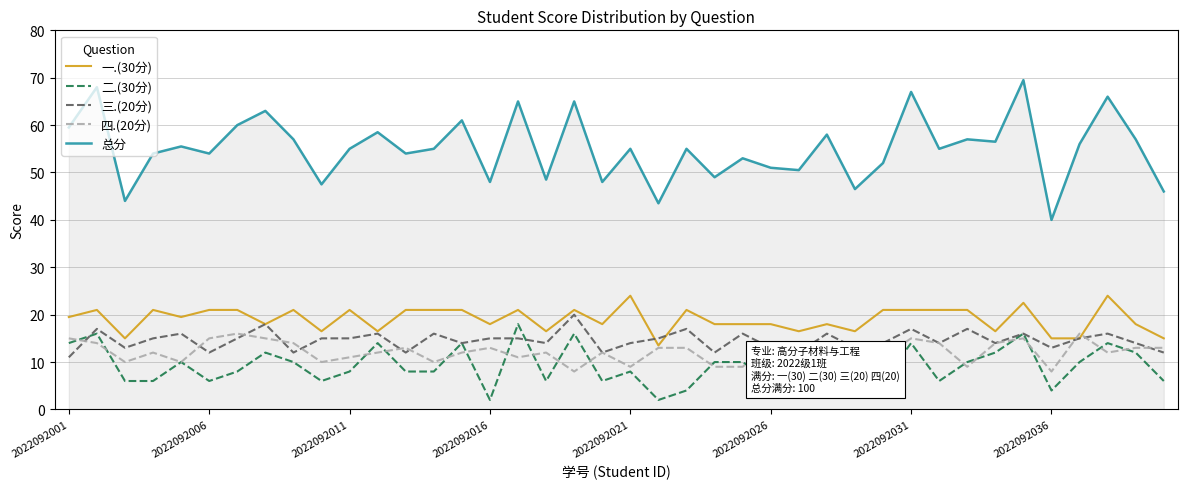

Does the chart have visible grid lines?

Yes